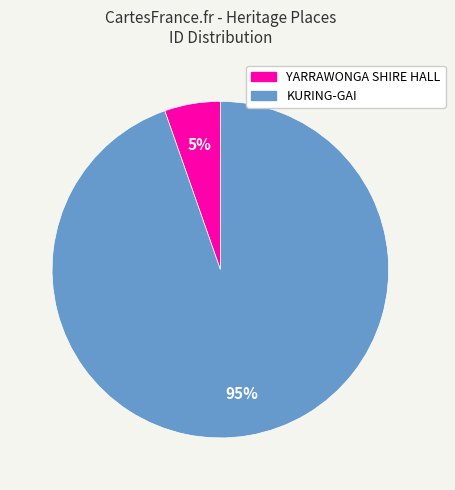

To the nearest percent, what is the combined percentage of KURING-GAI and YARRAWONGA SHIRE HALL?

100%